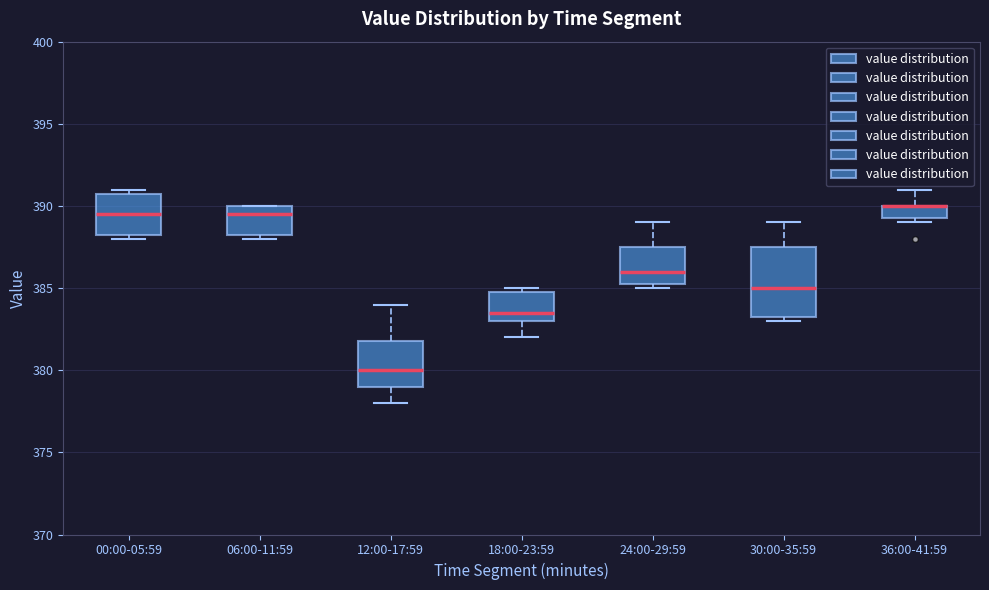

Which box is the tallest, from its lower edge to its upper edge?

30:00-35:59